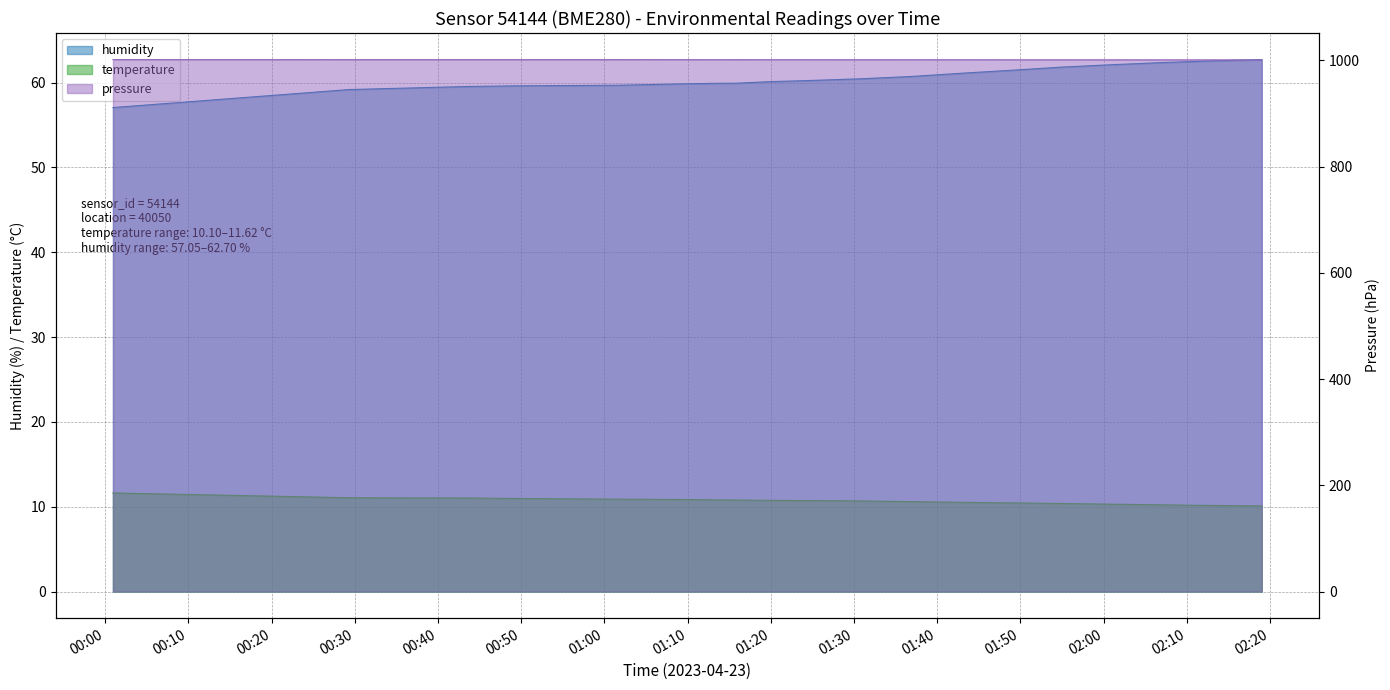

What is the minimum value shown in the chart?

10.1